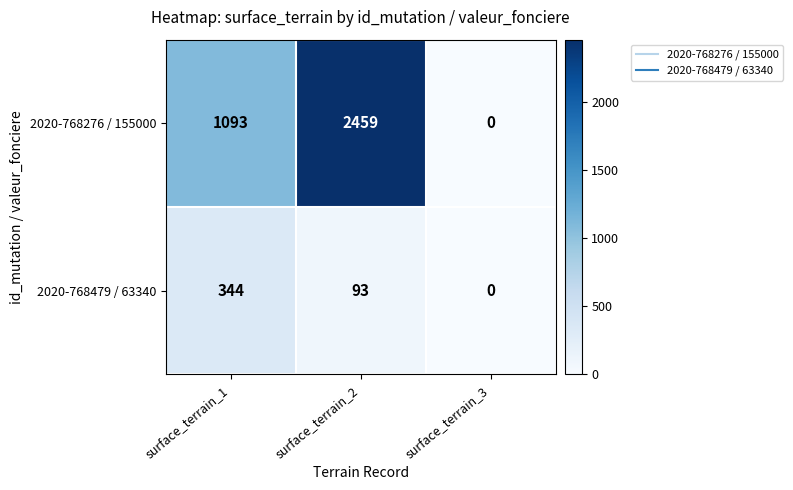

What is the maximum value for 2020-768276 / 155000?

2459